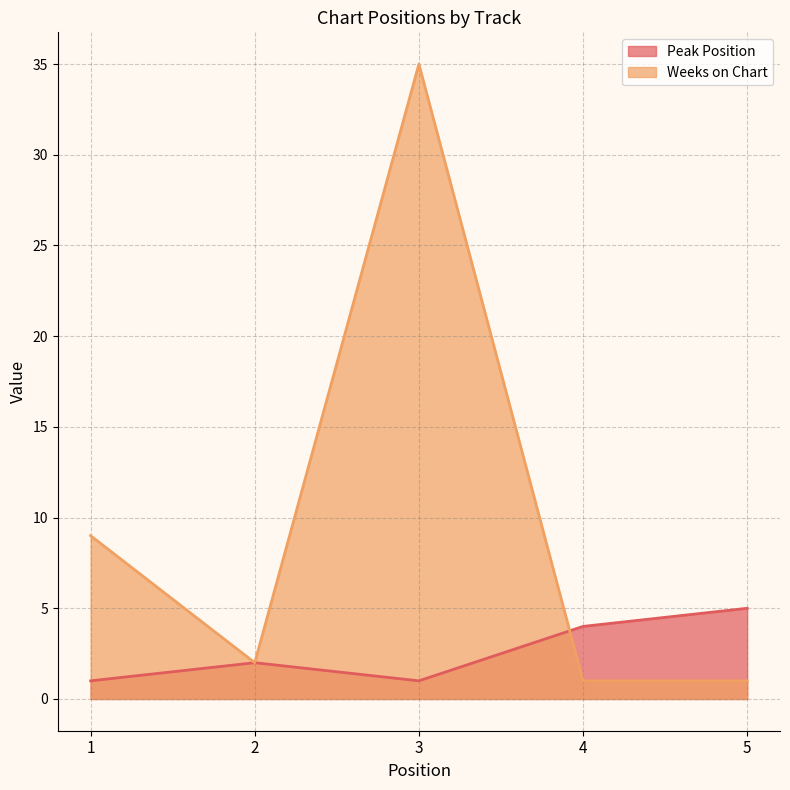

List the labels in order of Weeks on Chart value, largest first.

3, 1, 2, 4, 5